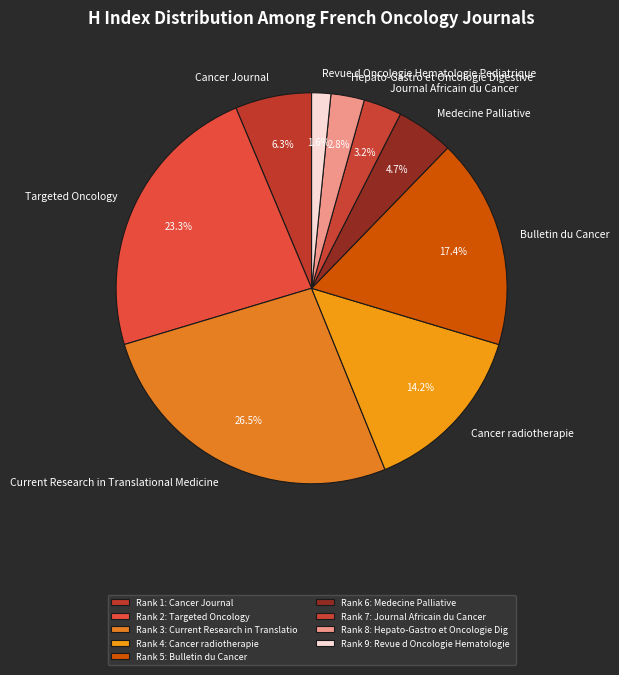

Combined, do Revue d Oncologie Hematologie Pediatrique and Cancer Journal account for over 50%?

No